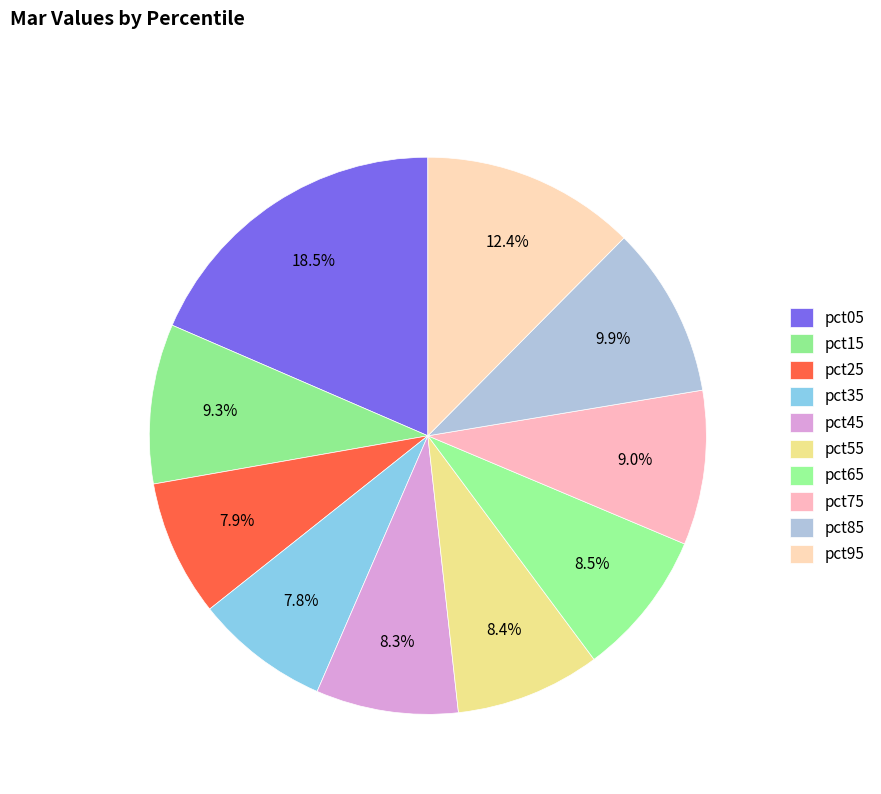

Between pct45 and pct05, which is larger?

pct05